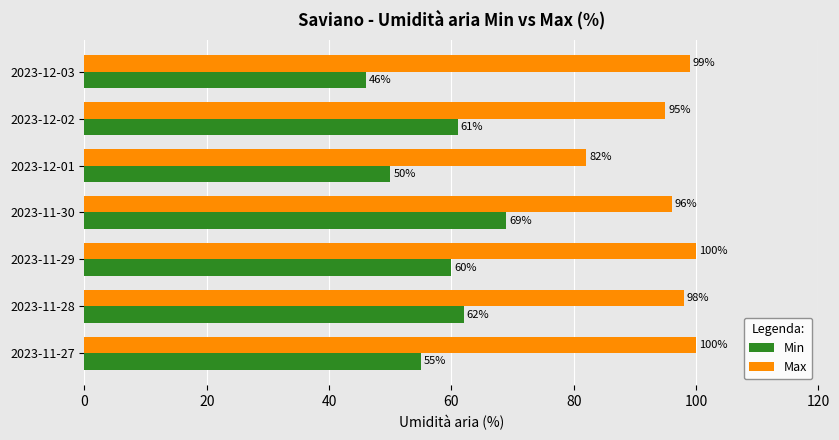

At which label is Max closest to 91?

2023-12-02